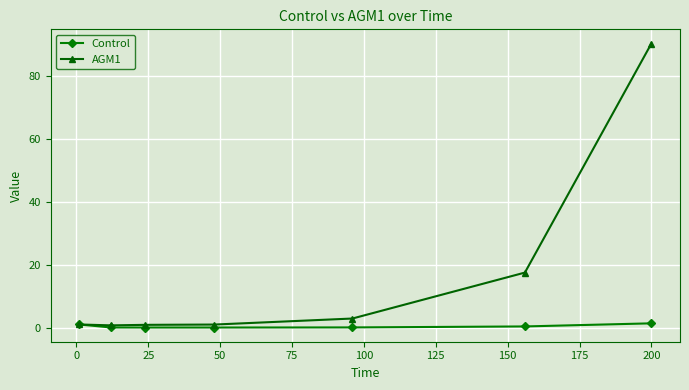

Which series has the largest total across all categories?

AGM1